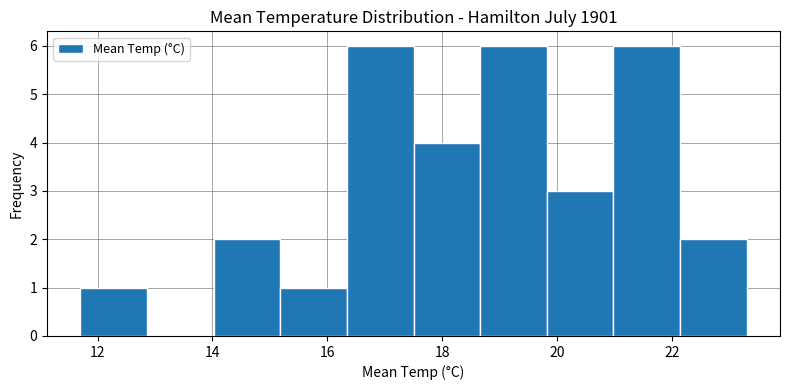

Reading left to right, list every bar in this chart as the range it spans on the x-axis followed by its height. Neither the bar edges nor the heights are printed on the chart, so give them approximately, as read against the axes.

11.70 to 12.86: 1
12.86 to 14.02: 0
14.02 to 15.18: 2
15.18 to 16.34: 1
16.34 to 17.50: 6
17.50 to 18.66: 4
18.66 to 19.82: 6
19.82 to 20.98: 3
20.98 to 22.14: 6
22.14 to 23.30: 2